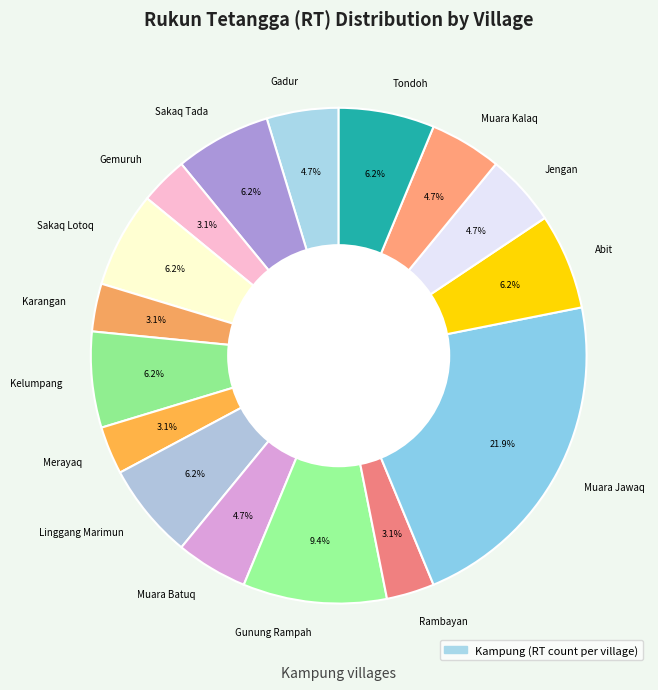

How many slices are in this pie chart?

16